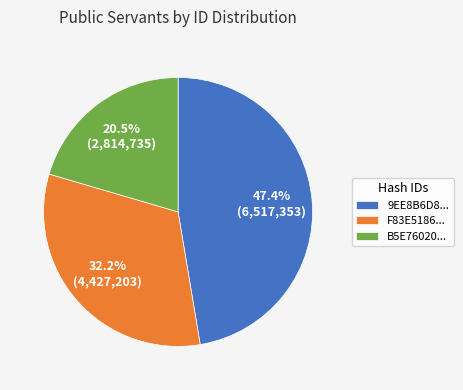

Which category has the smallest portion of the pie?

B5E76020...